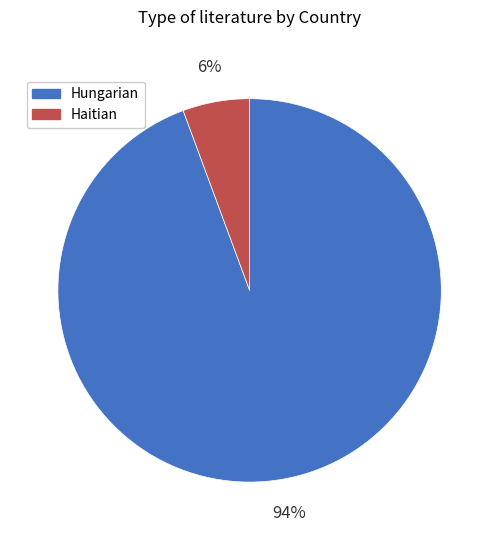

To the nearest percent, what percentage of the pie is Haitian?

6%